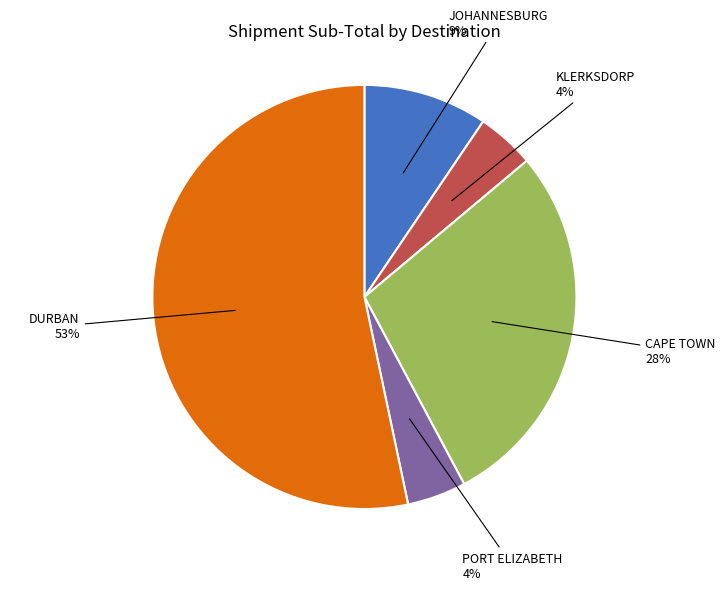

Is there a majority slice in this chart?

Yes